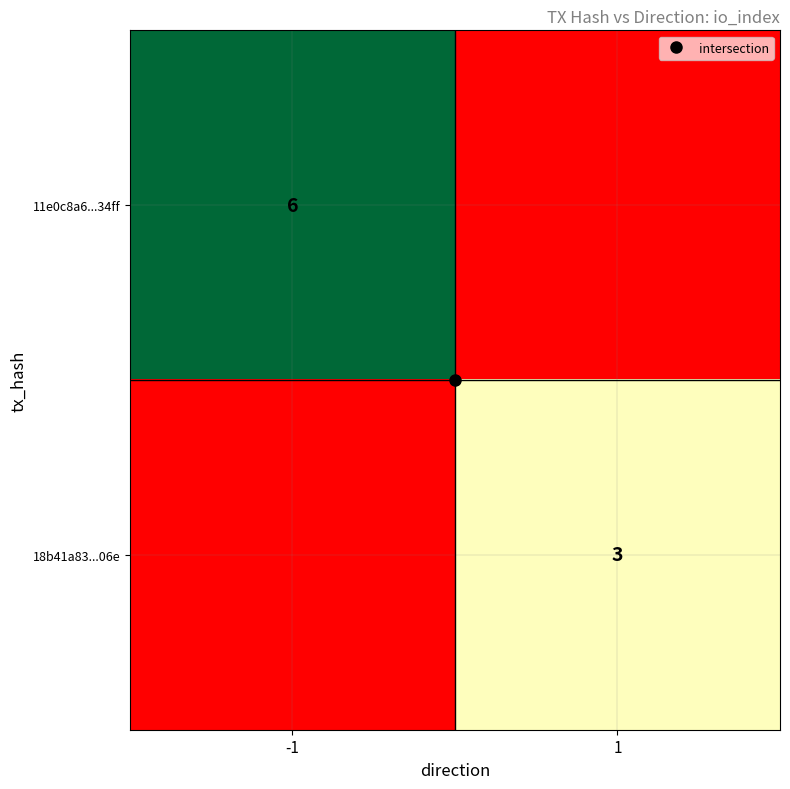

Between 1 and -1, which is larger?

-1